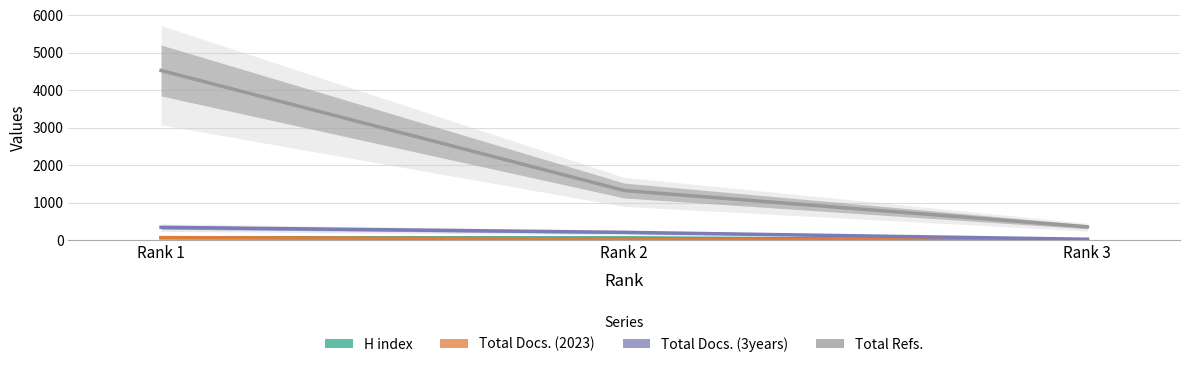

Between Rank 1 and Rank 3, which series saw the biggest shift?

Total Refs.